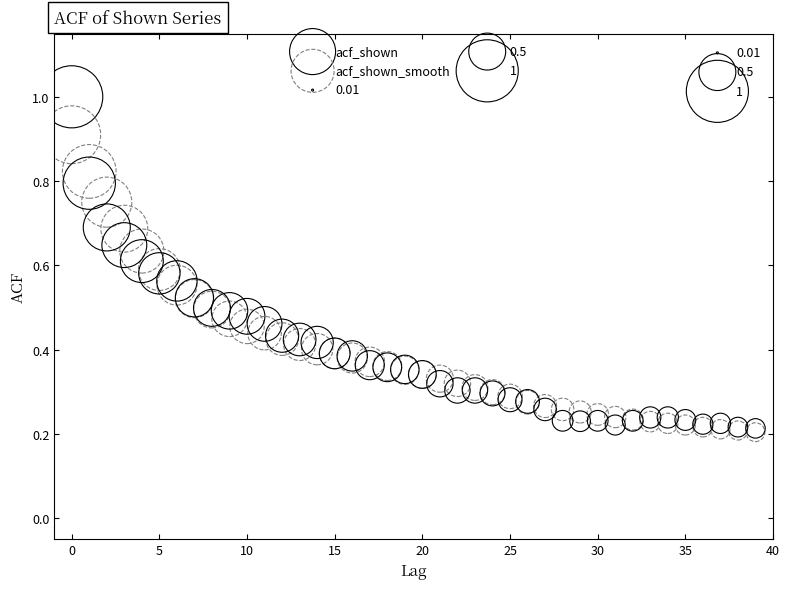

Which series has the widest spread of Y values?

acf_shown